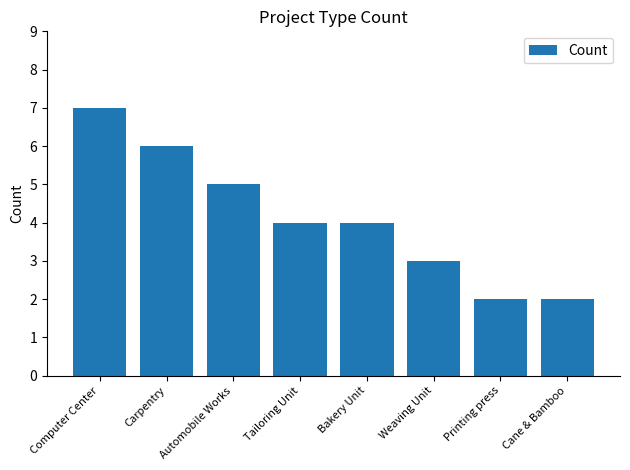

Are the bars horizontal?

No